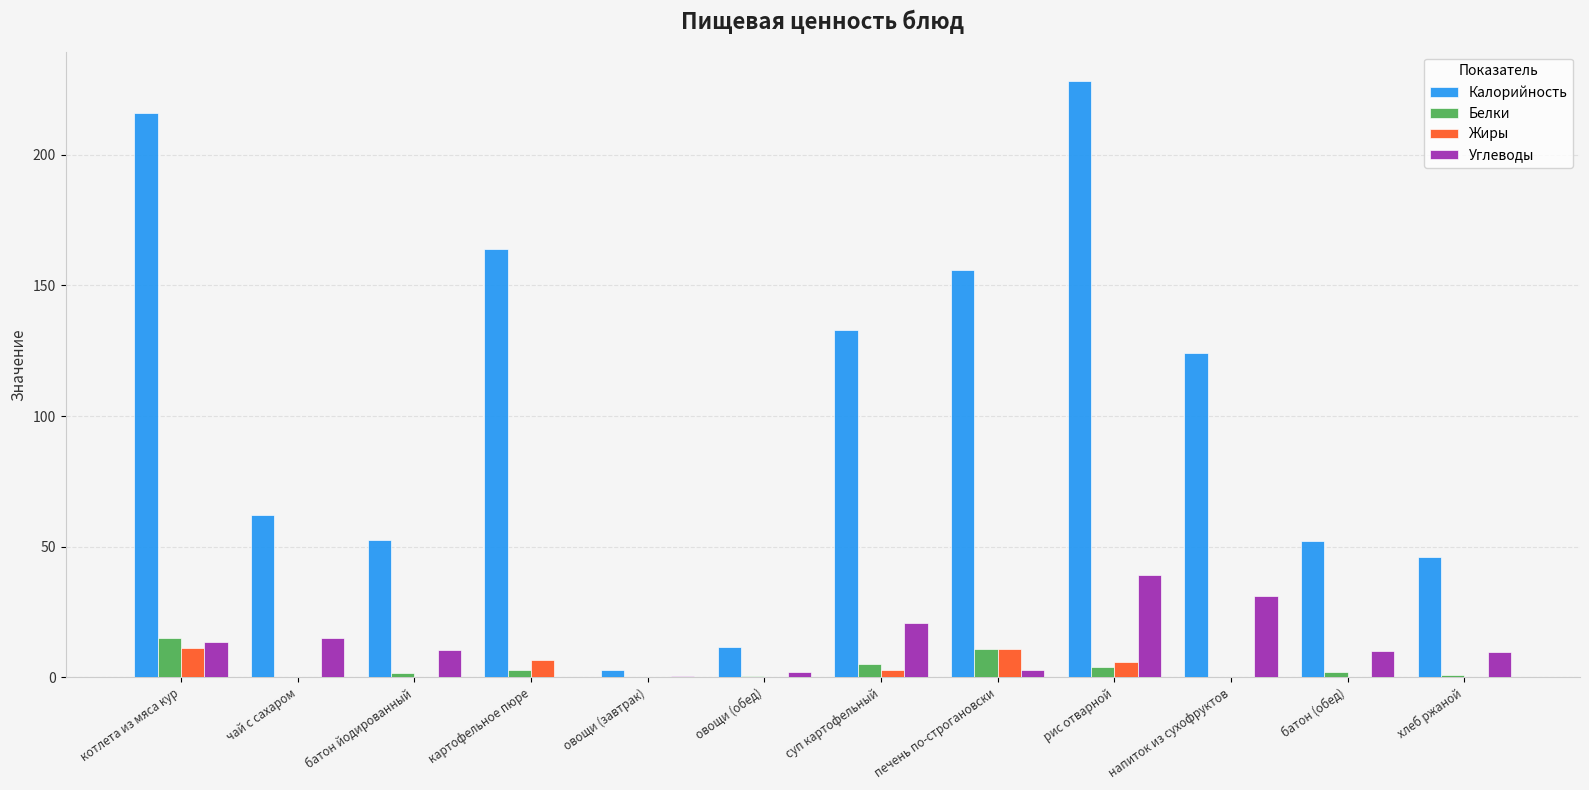

Are the bars horizontal?

No